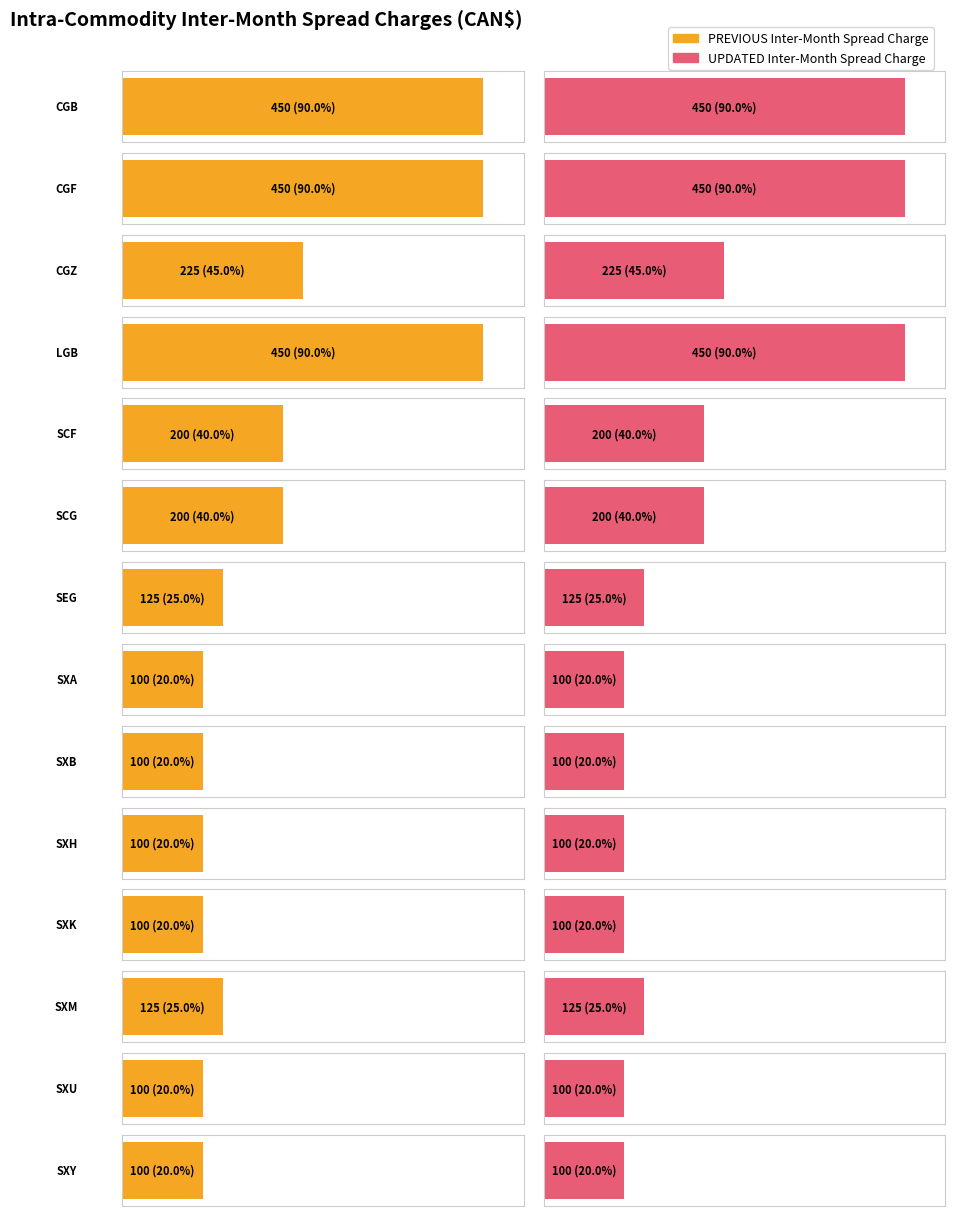

The value of PREVIOUS Inter-Month Spread Charge at SEG is 125. True or false?

True